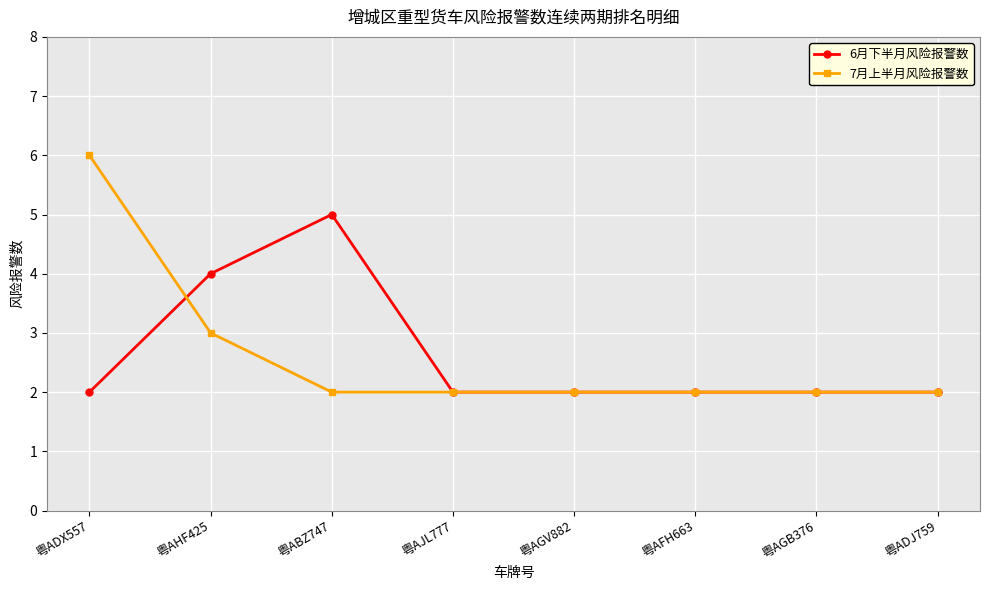

Which series has the widest spread of values?

7月上半月风险报警数